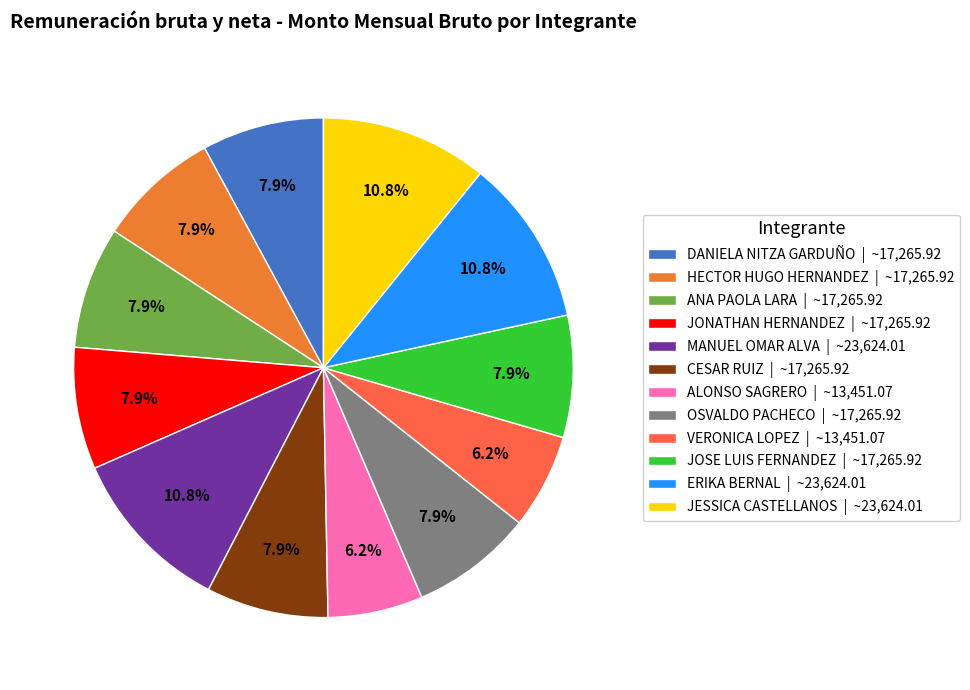

Which slice is the largest?

MANUEL OMAR ALVA